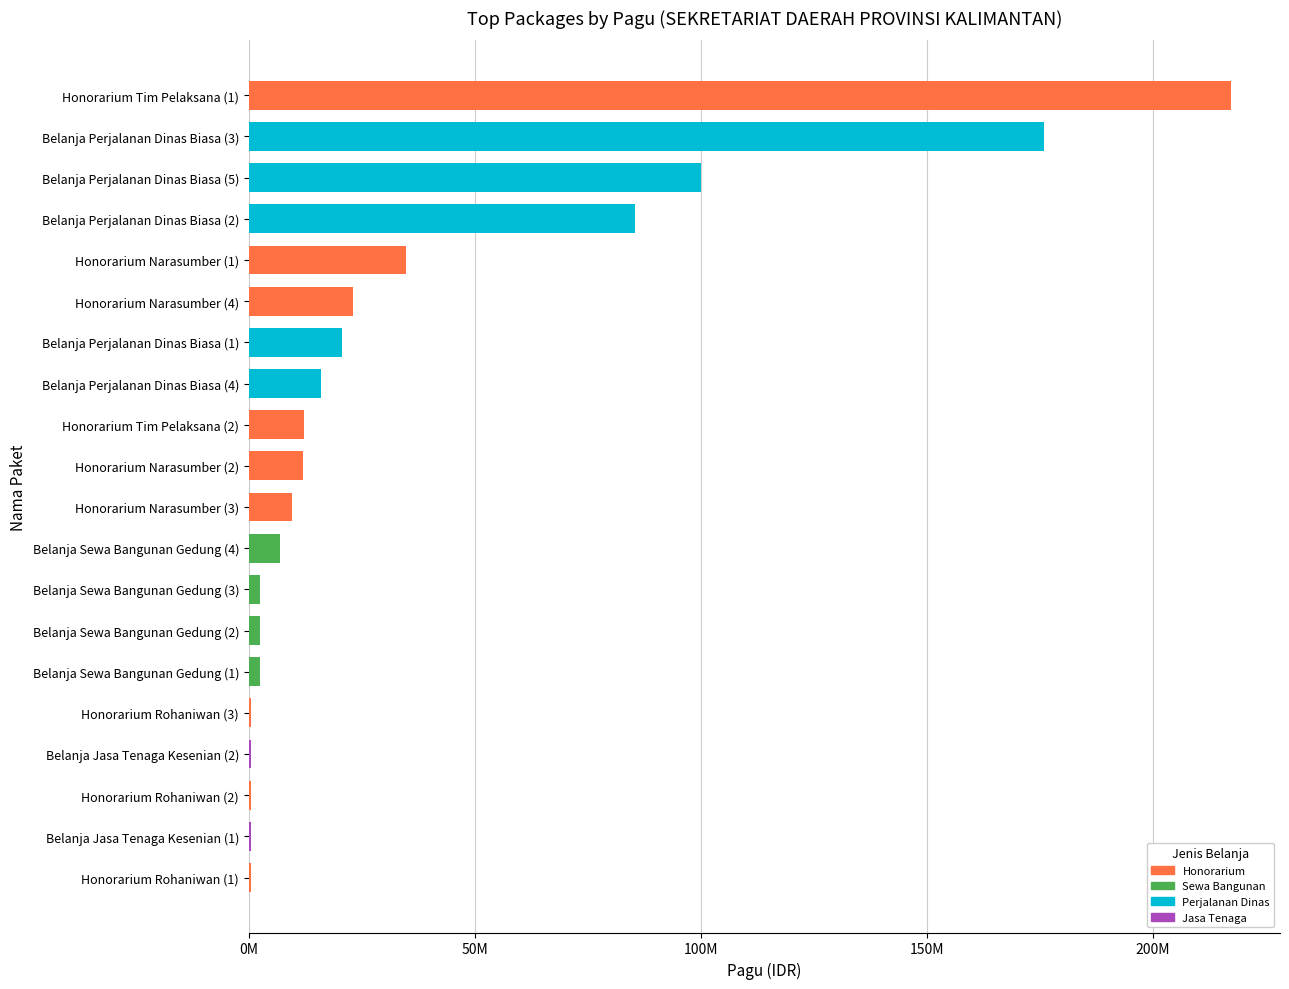

What is the maximum value shown in the chart?

217200000